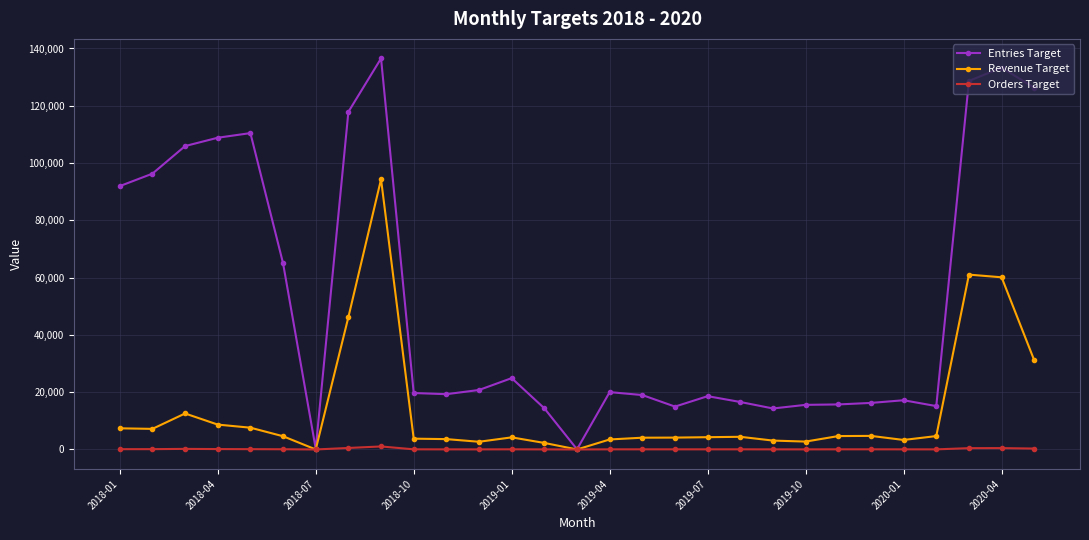

List the series in order of their overall mean, lowest first.

Orders Target, Revenue Target, Entries Target